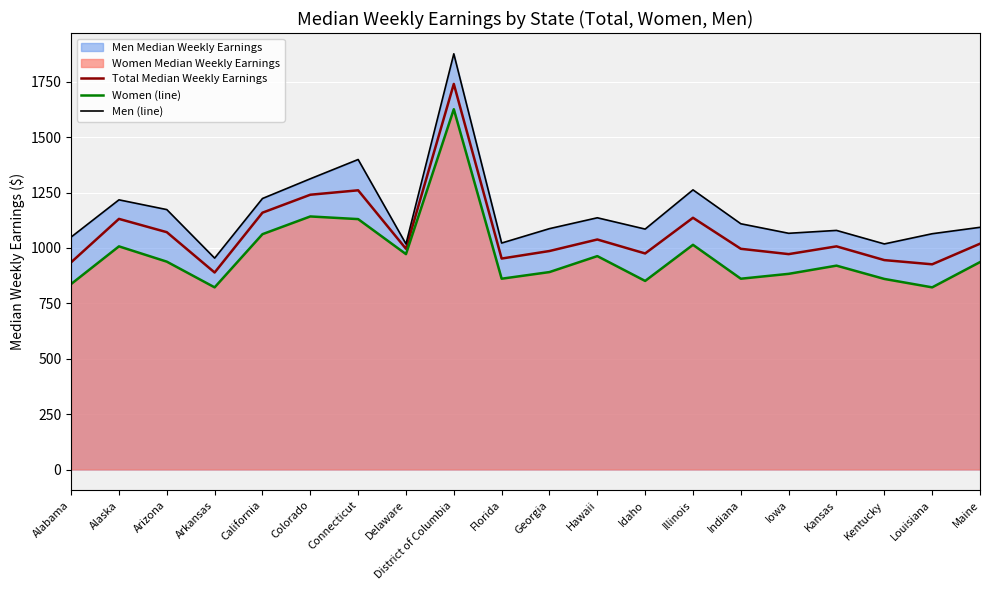

Reading left to right, list all the values displayed in this chart.

Total Median Weekly Earnings: 935	1131	1071	889	1159	1240	1260	996	1740	952	986	1038	975	1136	996	972	1007	945	926	1019
Women (line): 837	1007	938	822	1062	1142	1130	972	1626	861	891	963	851	1014	861	883	920	860	822	936
Men (line): 1049	1217	1173	954	1223	1312	1399	1018	1876	1022	1087	1136	1085	1262	1109	1066	1079	1018	1064	1093